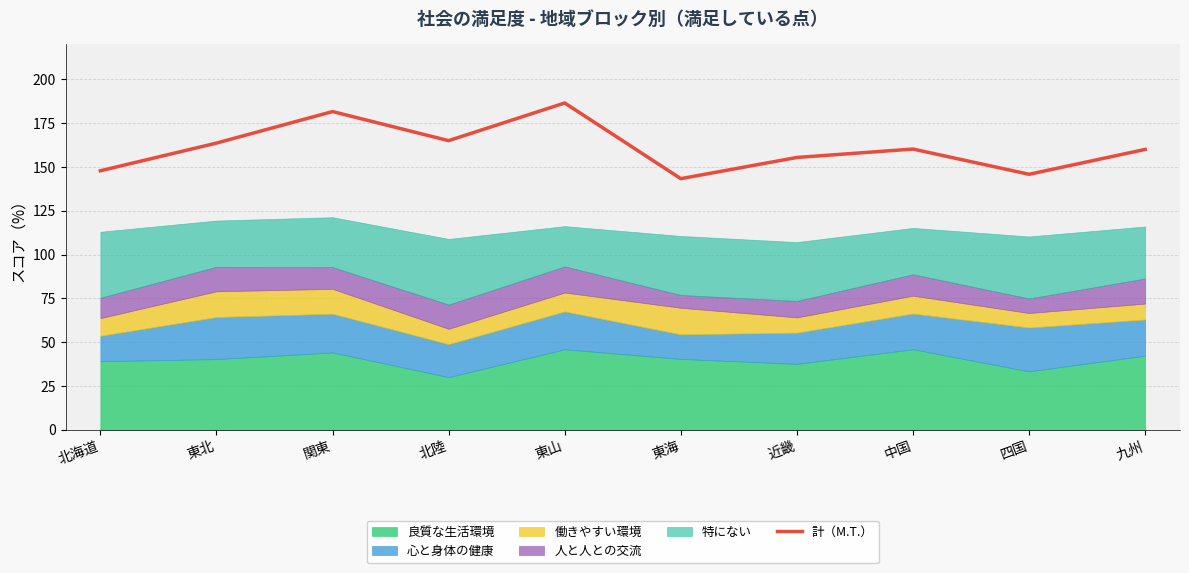

How many data points are less than 160?

4